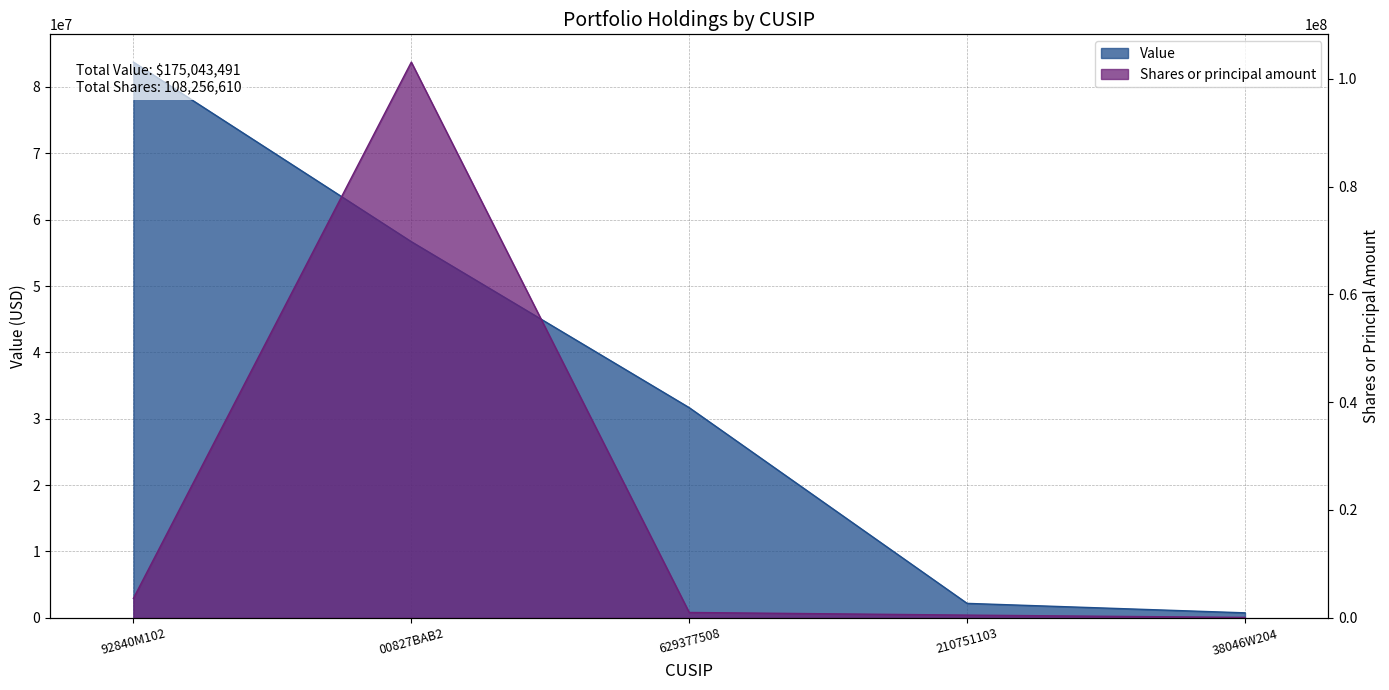

True or false: Value has more than 0 points higher than both neighbors.

False